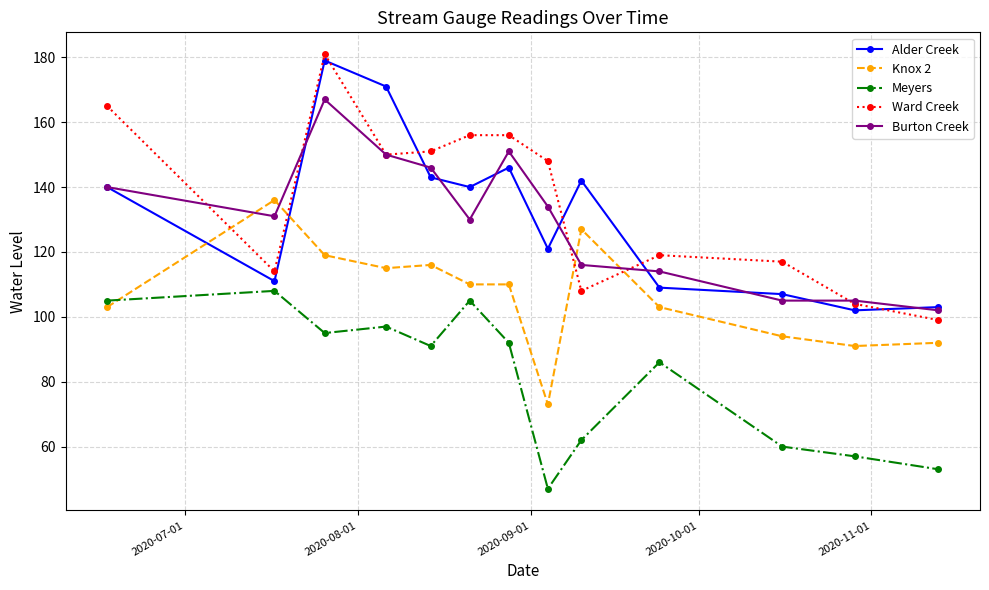

True or false: Burton Creek has more than 0 interior local peaks.

True